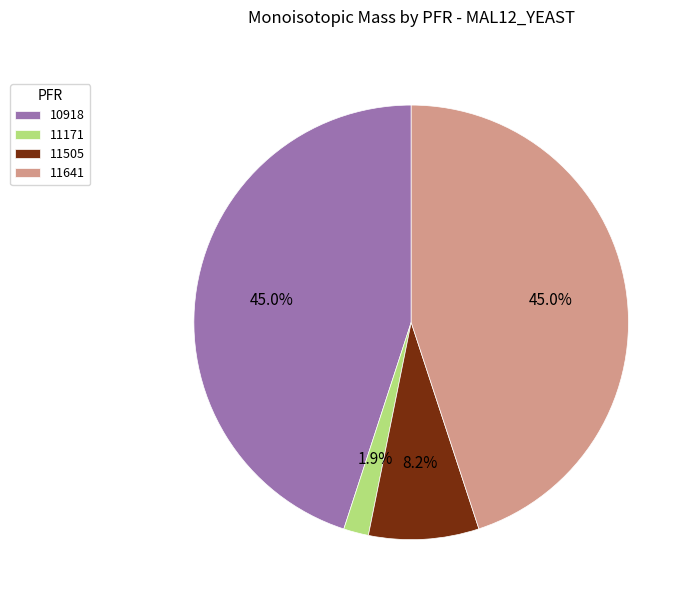

Does any single category account for the majority?

No